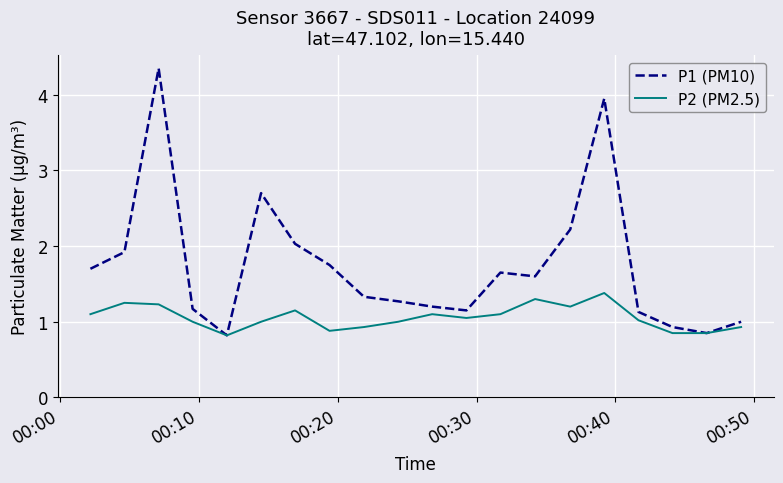

List the series in order of their overall mean, lowest first.

P2 (PM2.5), P1 (PM10)